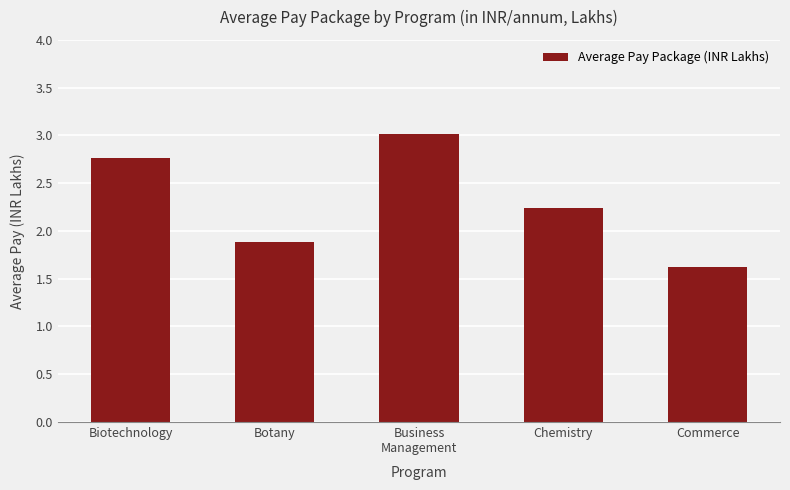

Where does the data first go above 2?

Biotechnology